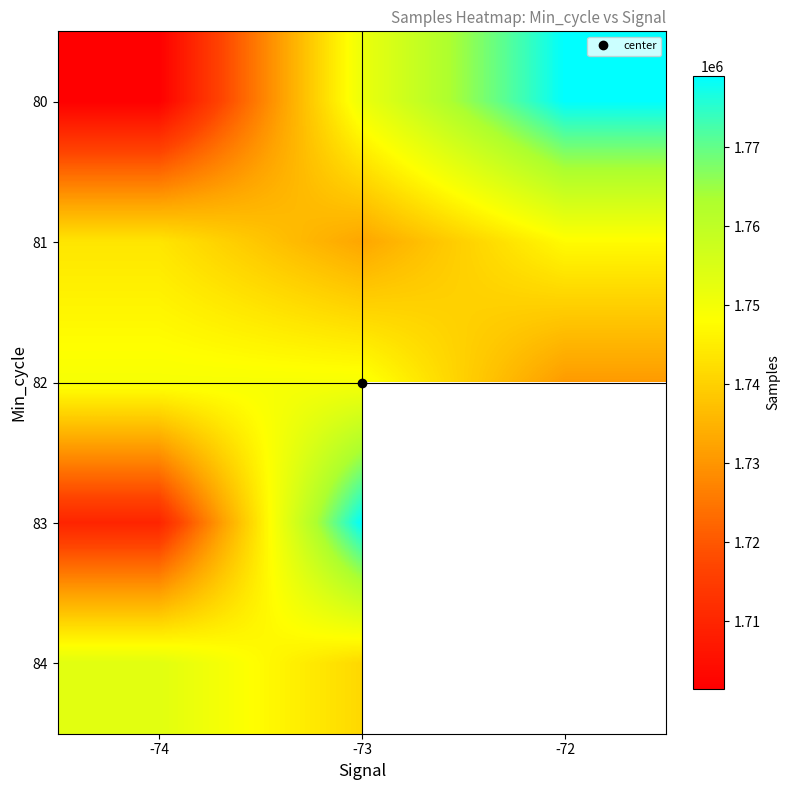

Rank the series at -73 from highest to lowest value.

83, 80, 82, 84, 81